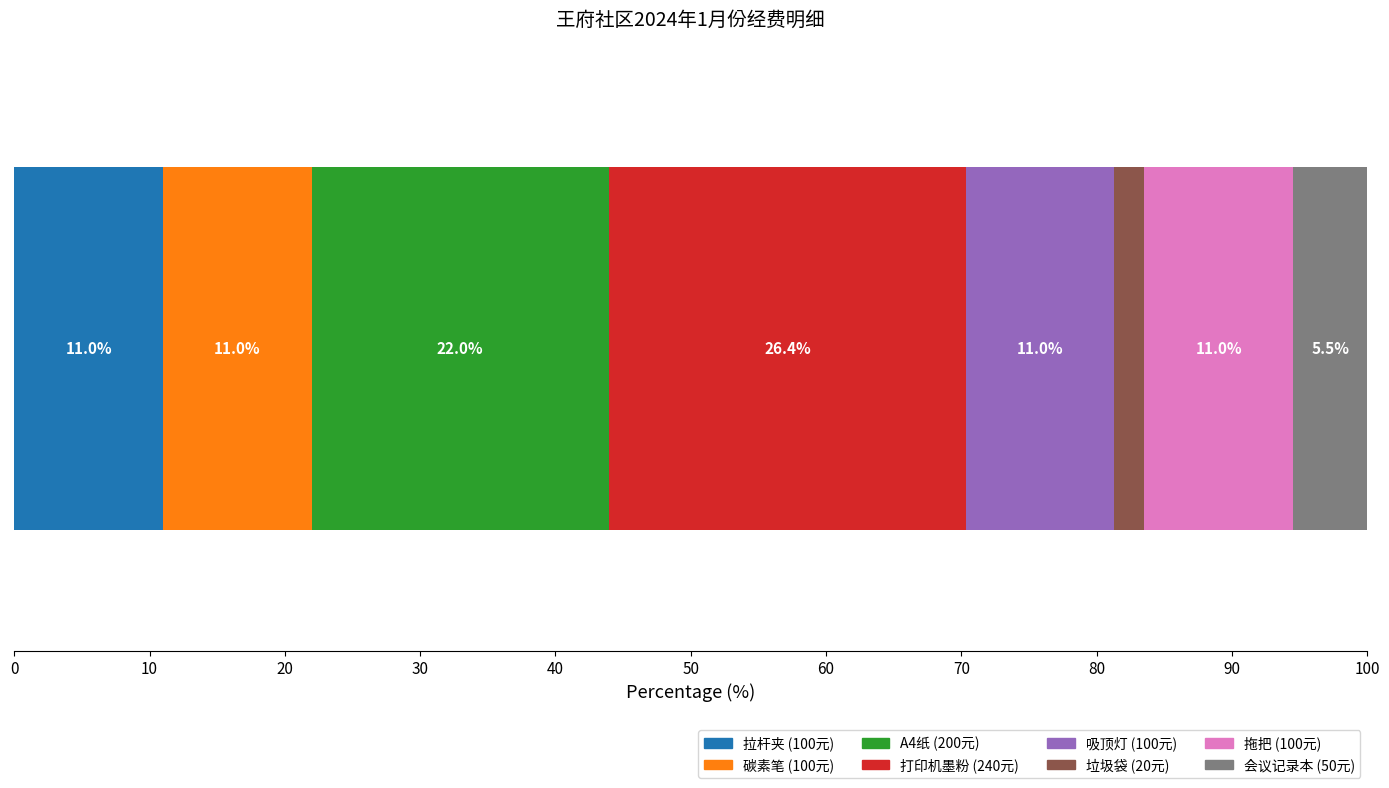

What position from the right is 垃圾袋?

3